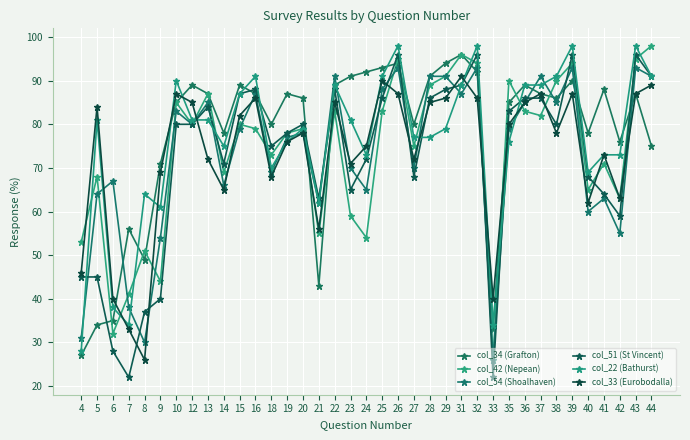

Reading left to right, transcribe all the data shown in this chart.

col_34 (Grafton): 4=27	5=34	6=35	7=56	8=49	9=71	10=85	12=89	13=87	14=78	15=89	16=87	18=80	19=87	20=86	21=43	22=89	23=91	24=92	25=93	26=94	27=80	28=91	29=94	31=96	32=92	33=33	35=85	36=89	37=87	38=86	39=90	40=78	41=88	42=76	43=87	44=75
col_42 (Nepean): 4=53	5=68	6=32	7=41	8=51	9=44	10=85	12=80	13=87	14=69	15=80	16=79	18=73	19=78	20=79	21=55	22=83	23=59	24=54	25=83	26=95	27=75	28=89	29=91	31=96	32=94	33=26	35=90	36=83	37=82	38=90	39=94	40=65	41=71	42=63	43=95	44=98
col_54 (Shoalhaven): 4=31	5=64	6=67	7=38	8=30	9=54	10=83	12=80	13=85	14=66	15=79	16=87	18=69	19=77	20=78	21=62	22=91	23=70	24=65	25=88	26=93	27=70	28=91	29=91	31=87	32=93	33=26	35=79	36=85	37=91	38=85	39=93	40=60	41=63	42=55	43=93	44=91
col_51 (St Vincent): 4=45	5=45	6=28	7=22	8=37	9=40	10=80	12=80	13=84	14=71	15=87	16=88	18=75	19=78	20=80	21=63	22=88	23=65	24=72	25=86	26=96	27=68	28=86	29=88	31=89	32=96	33=22	35=83	36=86	37=86	38=80	39=96	40=68	41=64	42=59	43=96	44=91
col_22 (Bathurst): 4=28	5=81	6=38	7=34	8=64	9=61	10=90	12=81	13=81	14=75	15=87	16=91	18=70	19=76	20=79	21=62	22=89	23=81	24=73	25=91	26=98	27=77	28=77	29=79	31=89	32=98	33=34	35=76	36=89	37=89	38=91	39=98	40=69	41=73	42=73	43=98	44=91
col_33 (Eurobodalla): 4=46	5=84	6=40	7=33	8=26	9=69	10=87	12=85	13=72	14=65	15=82	16=86	18=68	19=76	20=78	21=56	22=85	23=71	24=75	25=90	26=87	27=72	28=85	29=86	31=91	32=86	33=40	35=80	36=85	37=87	38=78	39=87	40=62	41=73	42=63	43=87	44=89